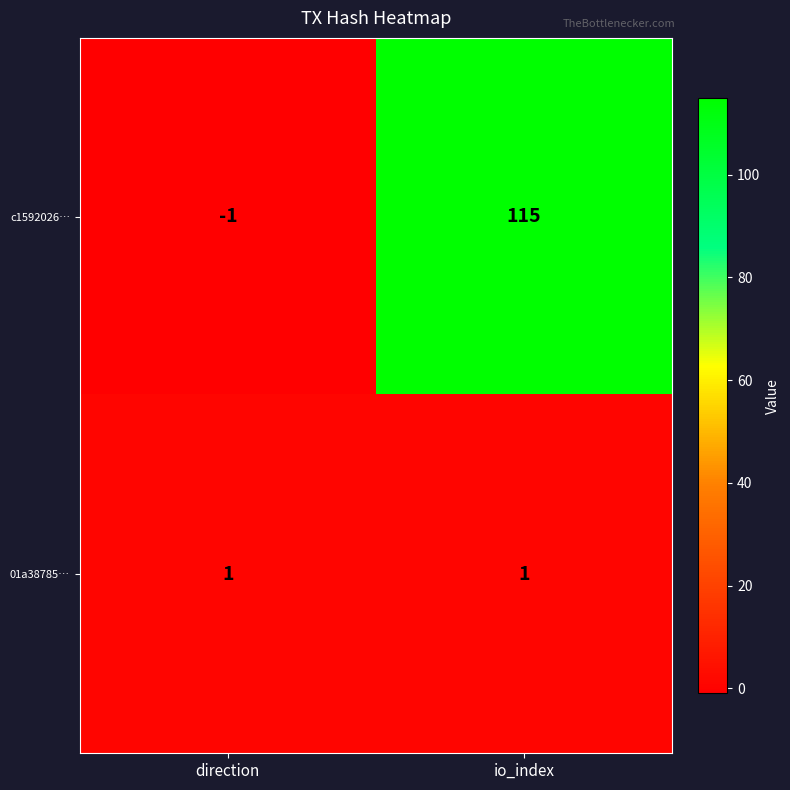

How many positive values does the c1592026… series have?

1